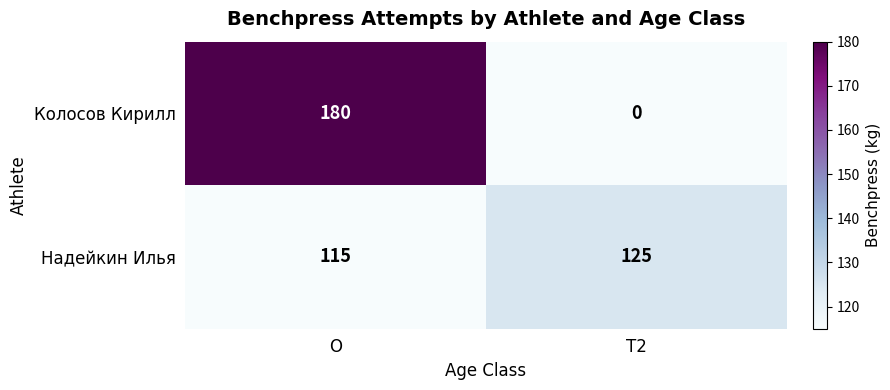

Rank the series by their maximum value, from highest to lowest.

Колосов Кирилл, Надейкин Илья